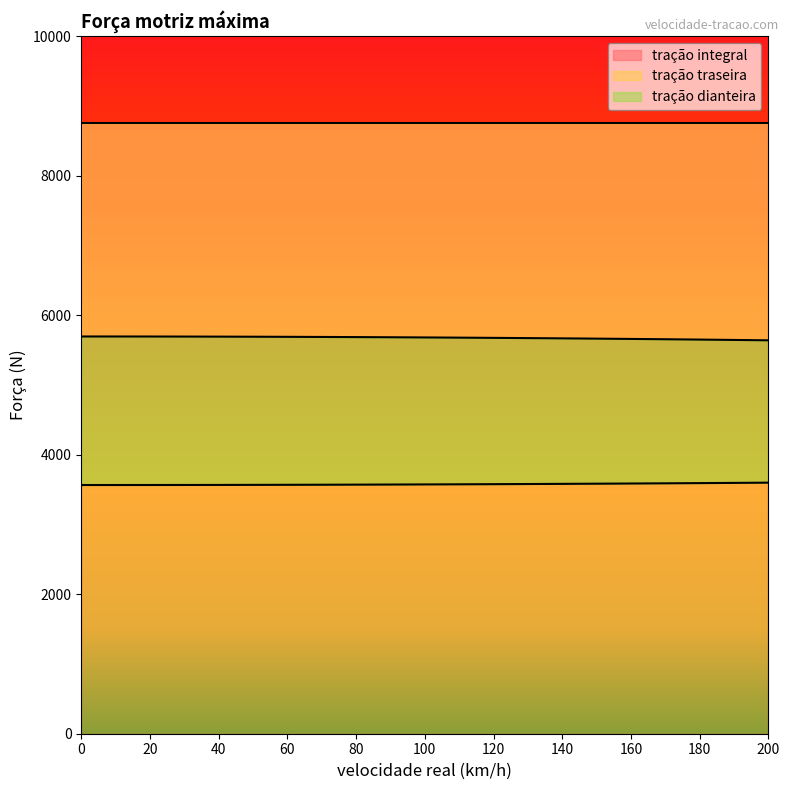

What is the difference between the highest and lowest values at 80?

2114.7